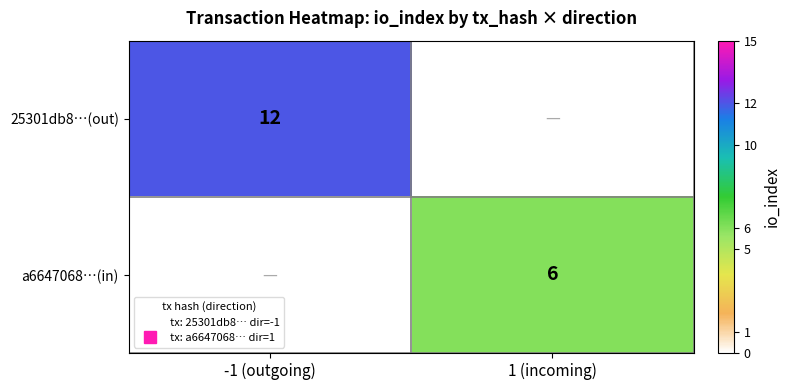

At how many categories does at least one series exceed 8?

1